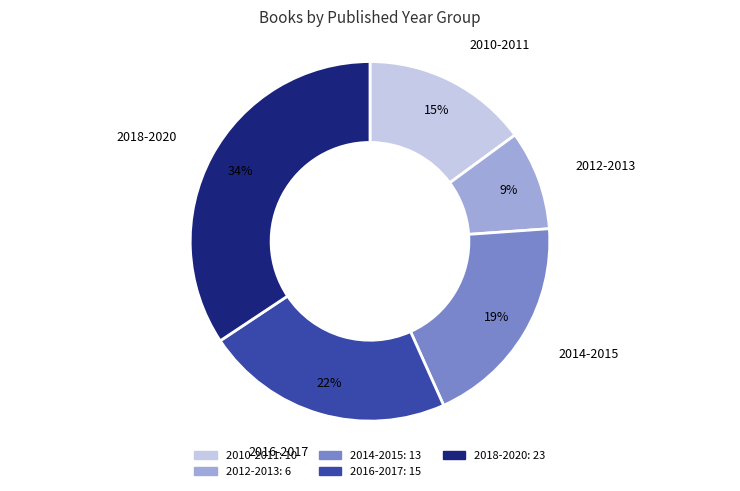

Count the number of slices in the pie.

5